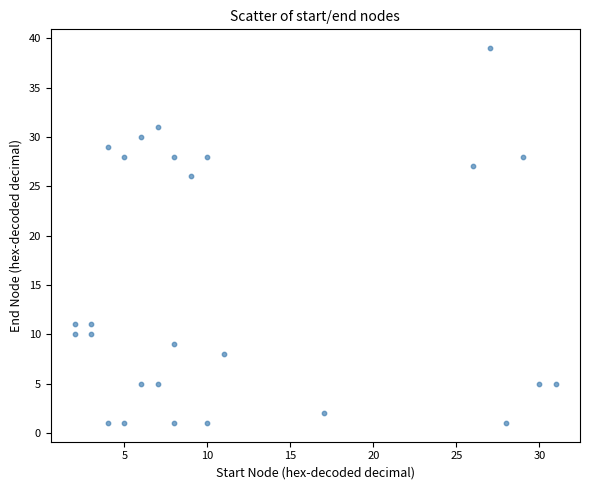

What is the range of Y values (max minus min)?

38